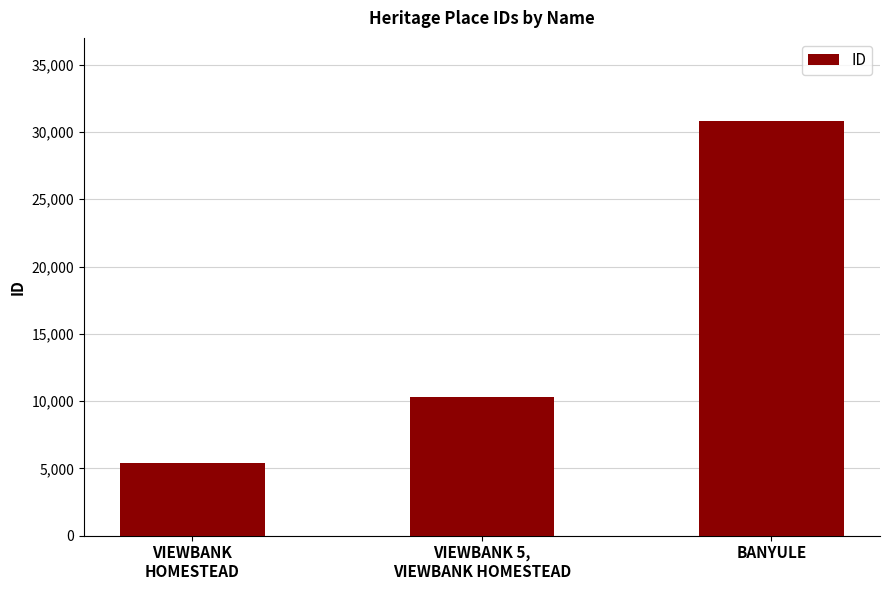

How many data points does each series have?

3